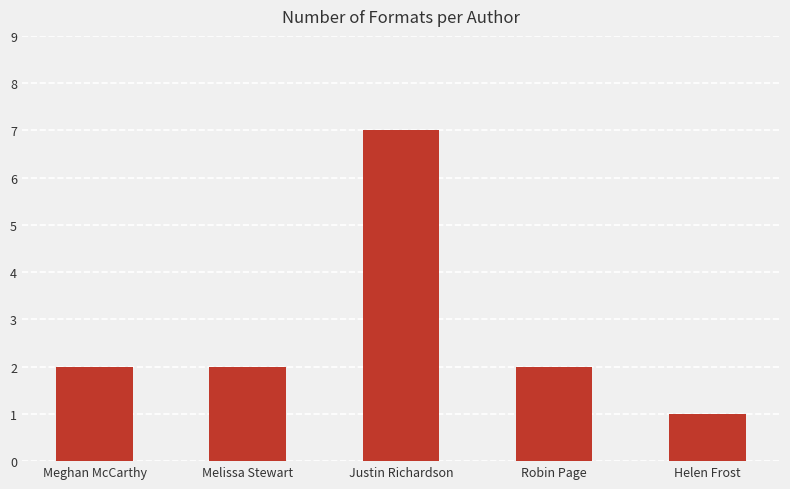

What is the difference between the maximum and minimum values?

6